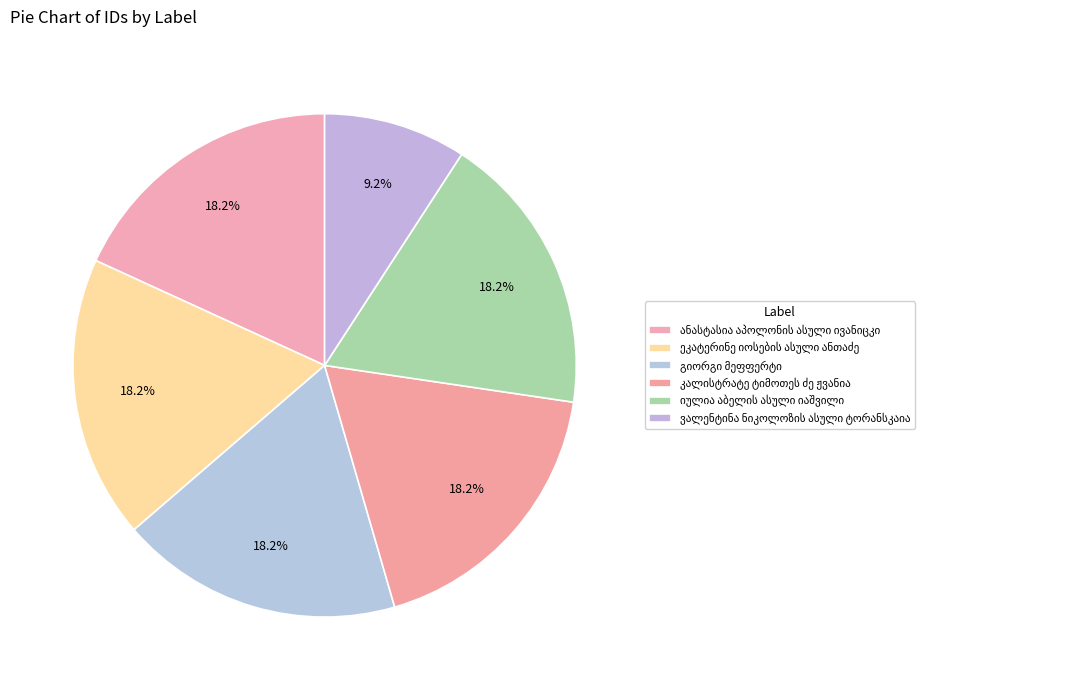

How many segments does this pie chart have?

6